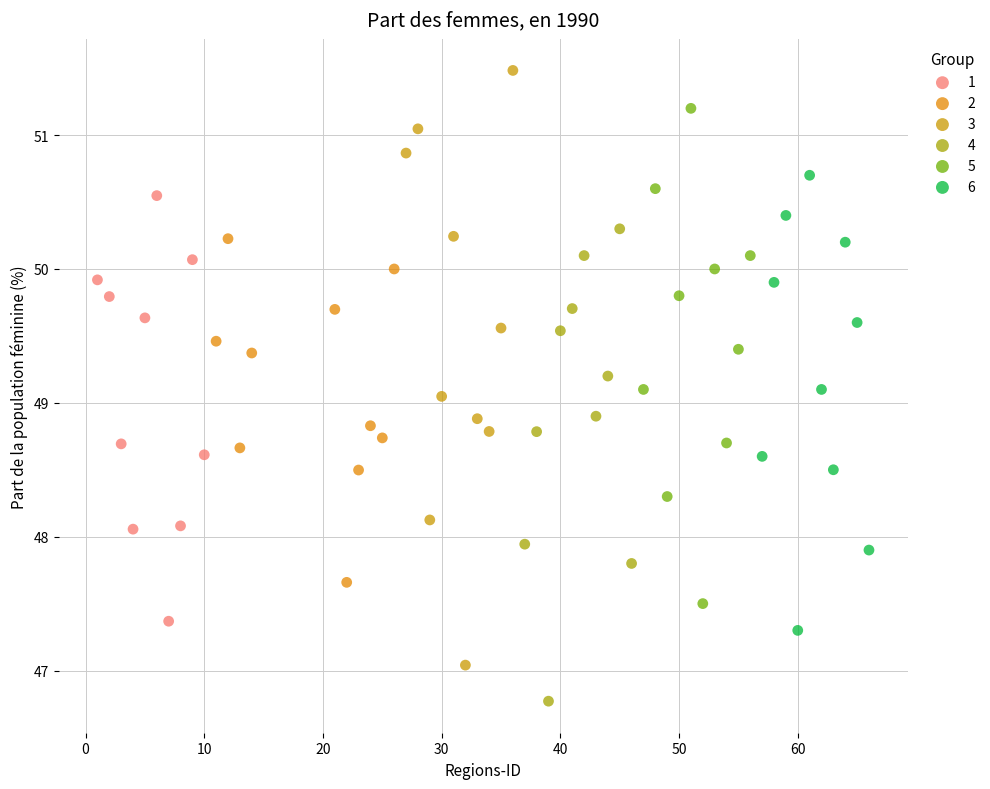

What are all the series names shown in the legend?

1, 2, 3, 4, 5, 6